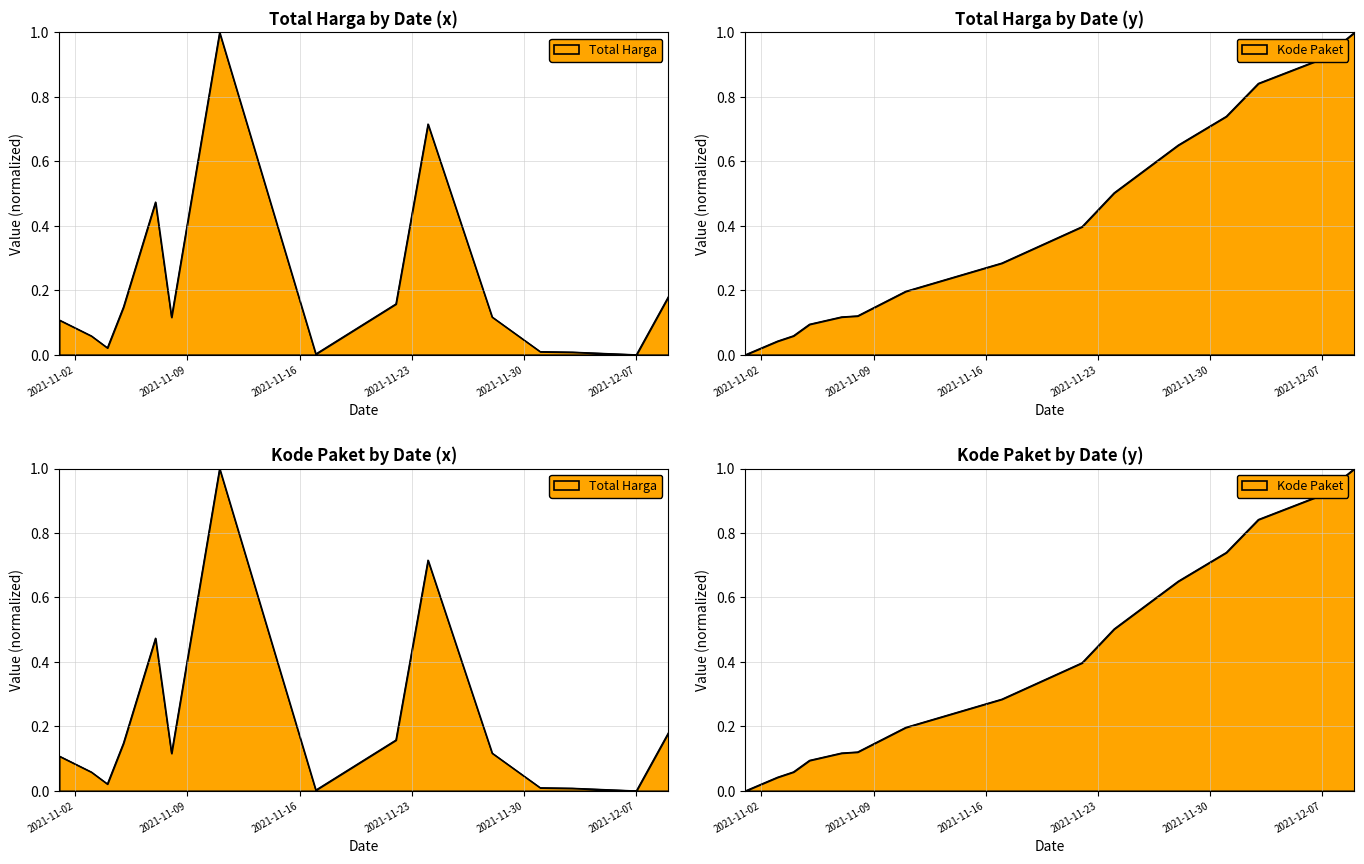

What is the maximum value for Kode Paket?

1.0